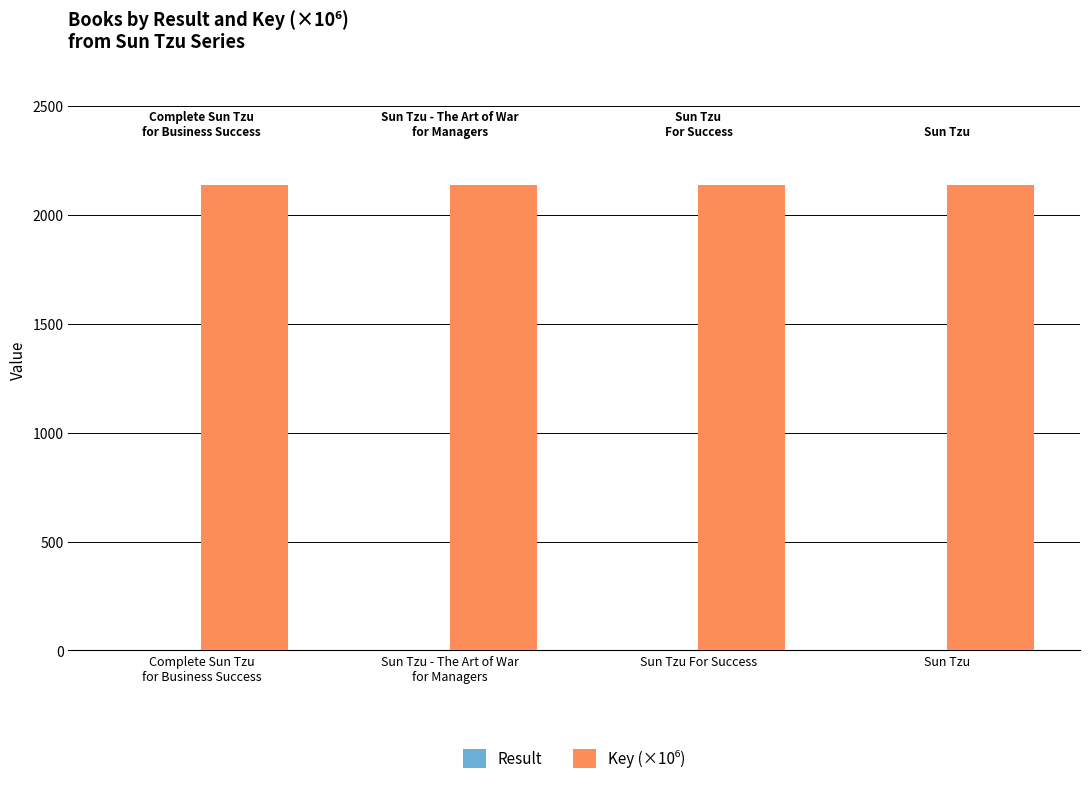

List the series in order of their peak value, highest first.

Key (×10⁶), Result